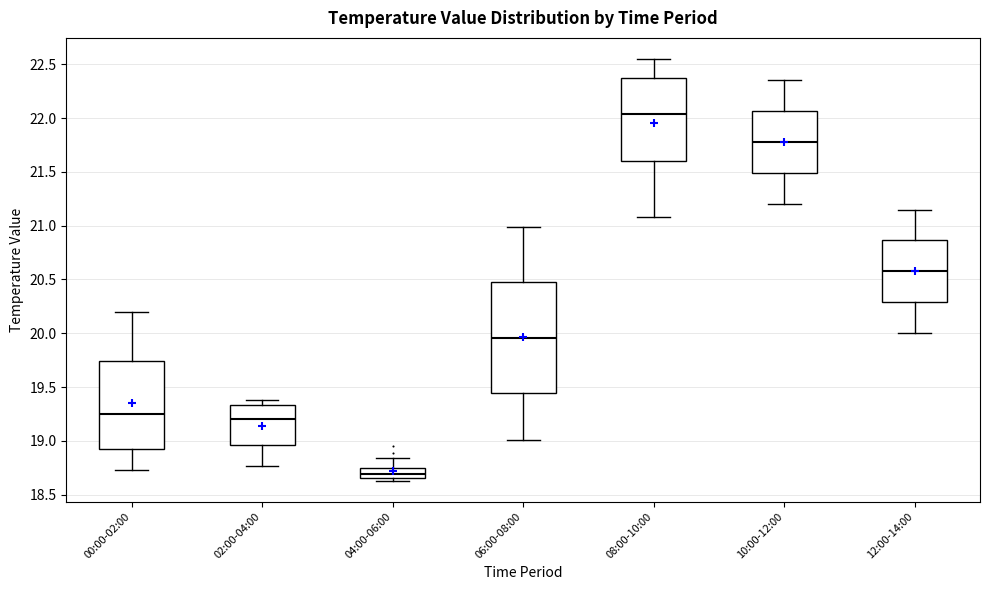

Reading left to right, read every box against the y-axis: the position of its median line, the range the box covers, and the ends of its whiskers. The values are not printed on the chart, so give them approximately, as read against the axis.

00:00-02:00: median 19.25, box 18.90 to 19.75, whiskers 18.75 to 20.20
02:00-04:00: median 19.20, box 18.95 to 19.35, whiskers 18.75 to 19.40
04:00-06:00: median 18.70, box 18.65 to 18.75, whiskers 18.65 (just below the box's lower edge) to 18.85
06:00-08:00: median 19.95, box 19.45 to 20.45, whiskers 19.00 to 21.00
08:00-10:00: median 22.05, box 21.60 to 22.40, whiskers 21.10 to 22.55
10:00-12:00: median 21.80, box 21.50 to 22.05, whiskers 21.20 to 22.35
12:00-14:00: median 20.60, box 20.30 to 20.85, whiskers 20.00 to 21.15